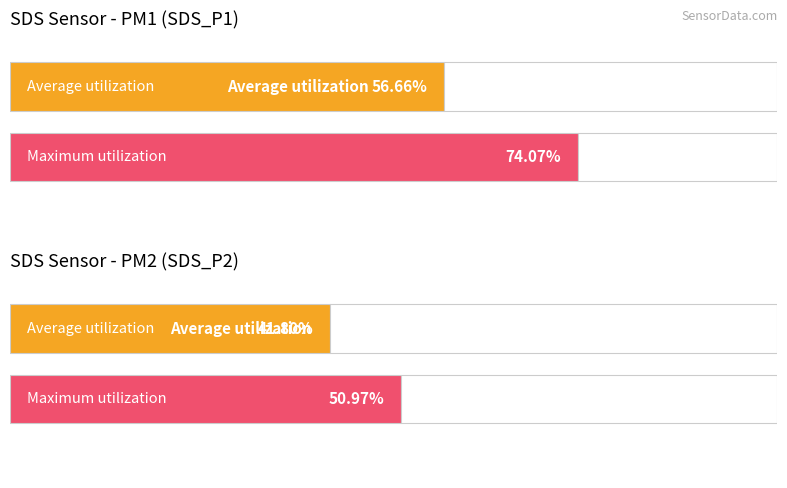

Rank the series at 00:48 from highest to lowest value.

SDS_P1, SDS_P2